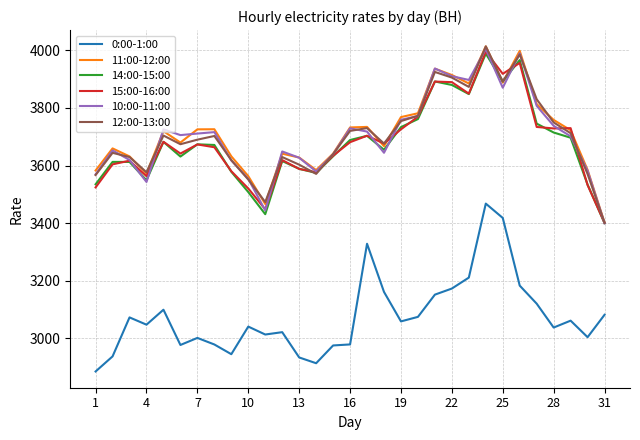

True or false: 0:00-1:00 and 10:00-11:00 cross at least once.

False